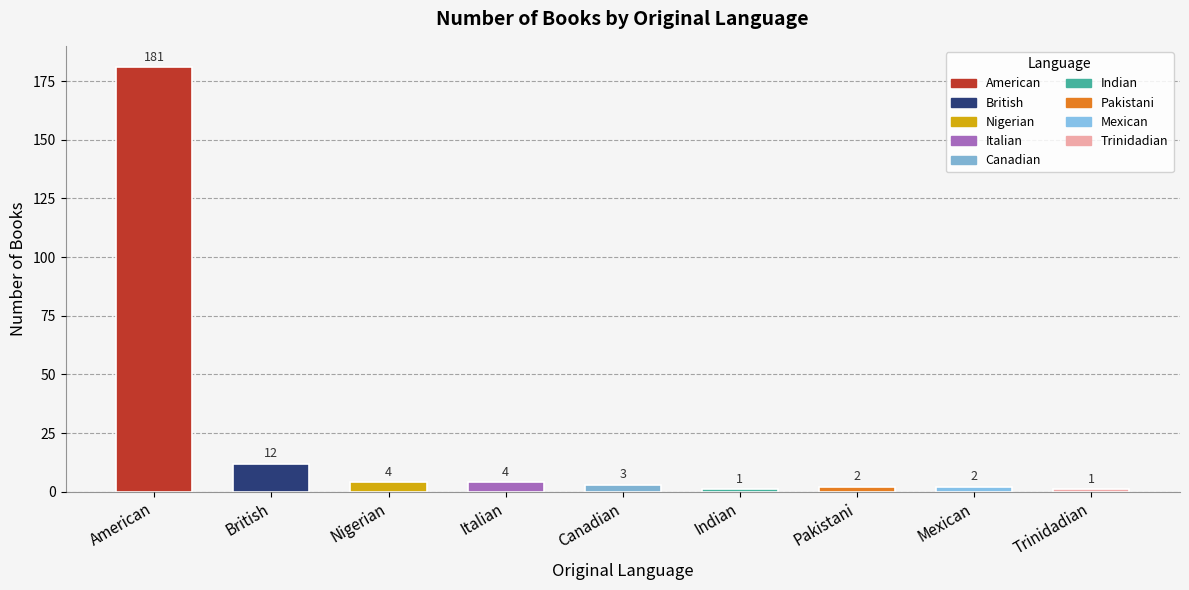

Is it true that the value at british is 7?

False